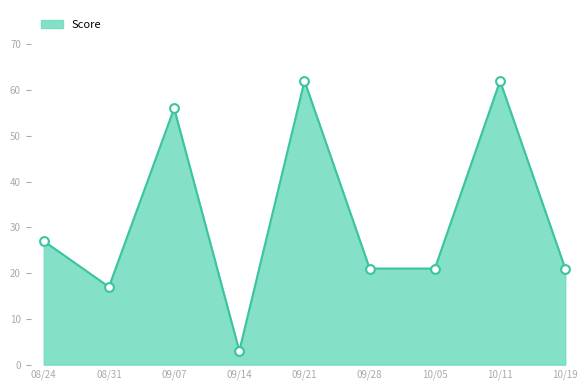

Which has a higher value, 10/19 or 08/31?

10/19